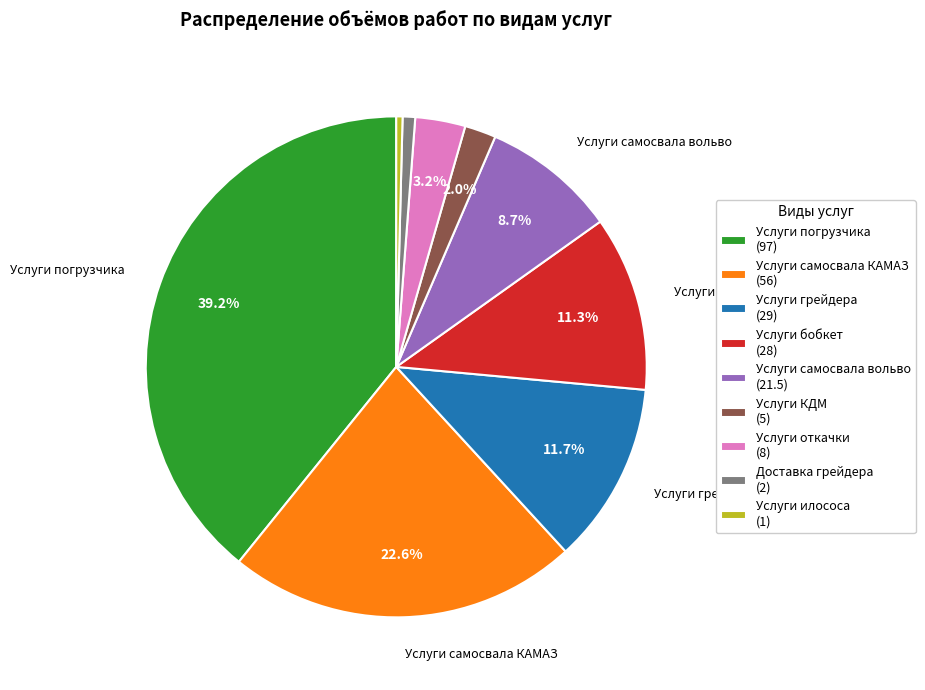

To the nearest percent, what is the difference between the largest and smallest slice percentages?

39%